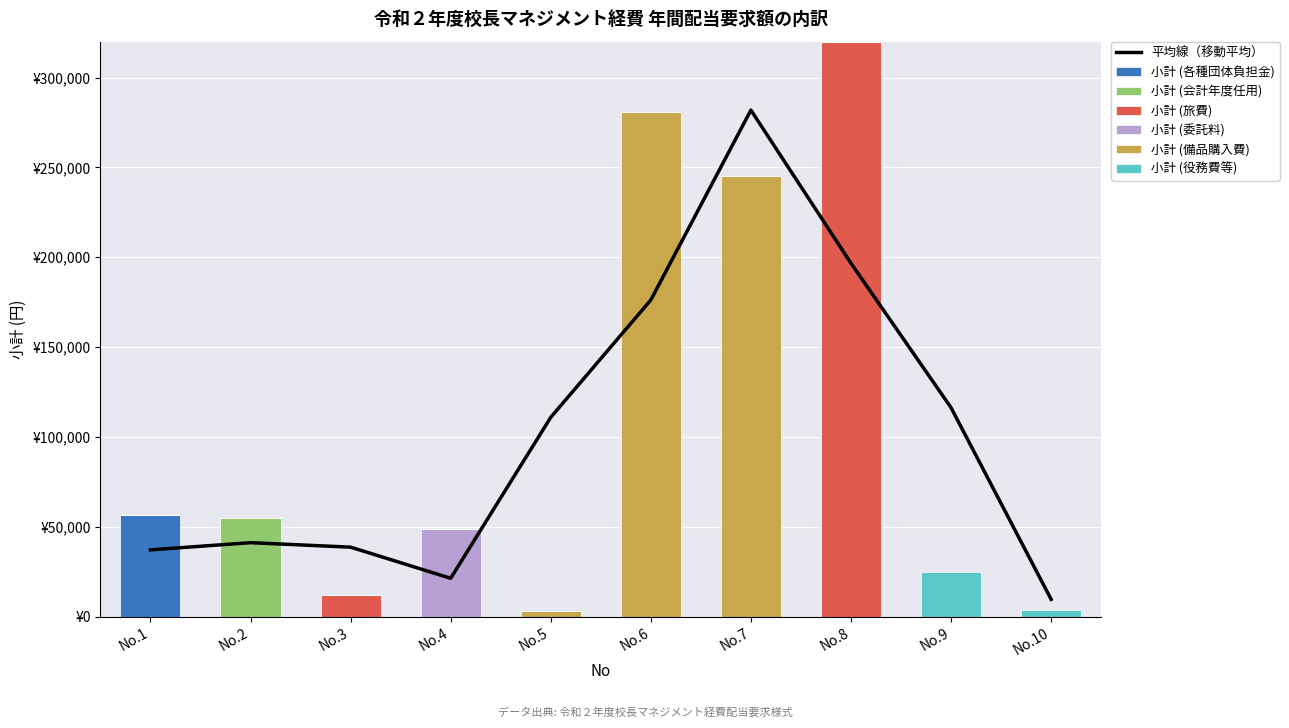

At which category is the sum across all series the highest?

No.8